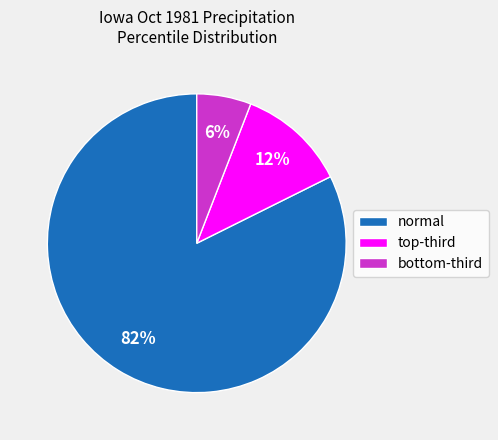

To the nearest percent, what is the difference between the largest and smallest slice percentages?

76%